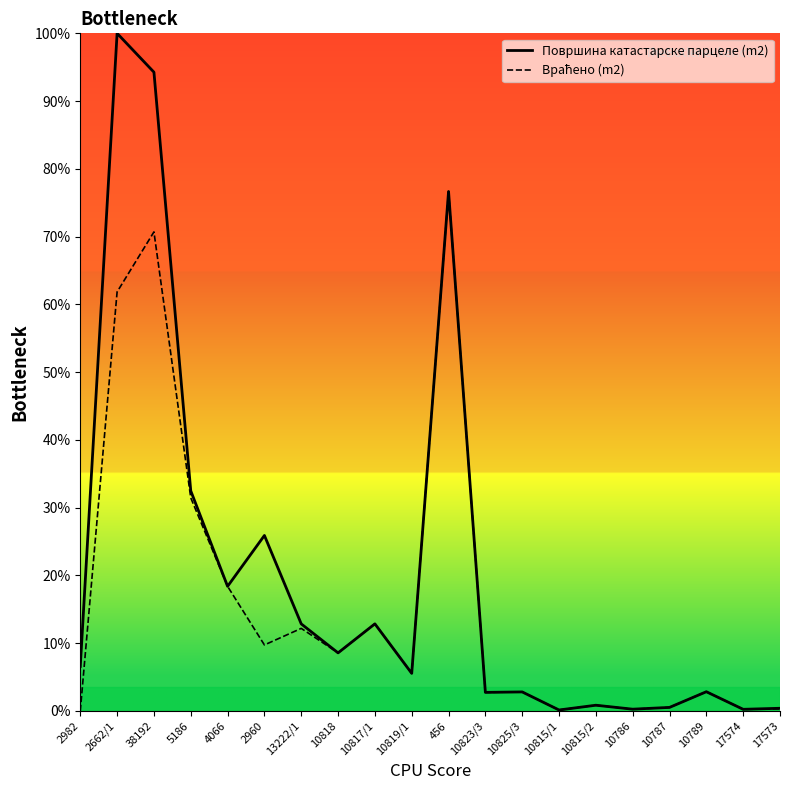

How many values in the Површина катастарске парцеле (m2) series are below 6?

10